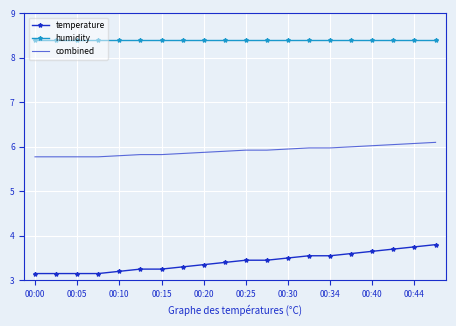

List the series in order of their peak value, lowest first.

temperature, combined, humidity